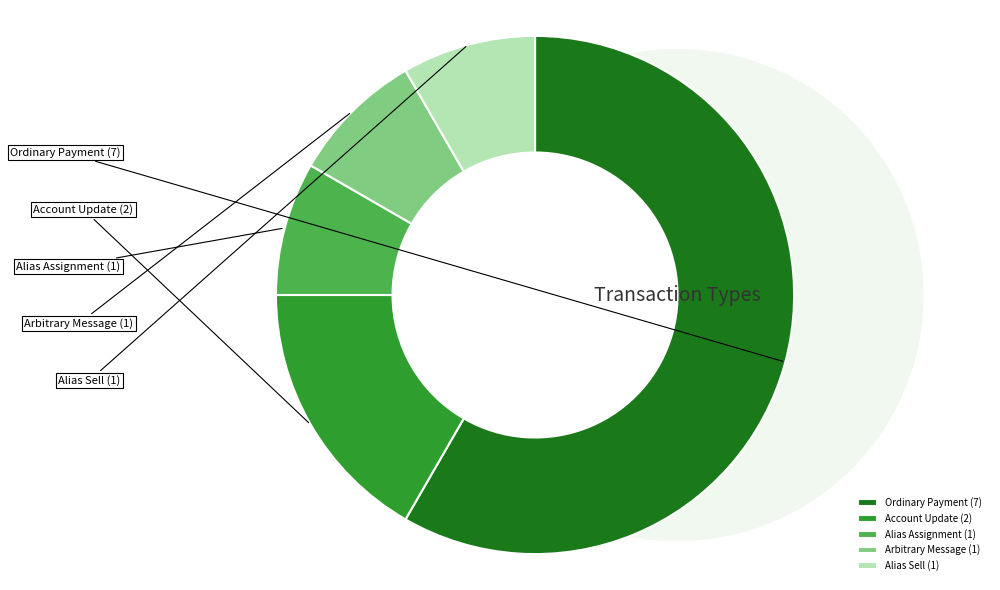

Is it true that Account Update is 17% of the pie?

True